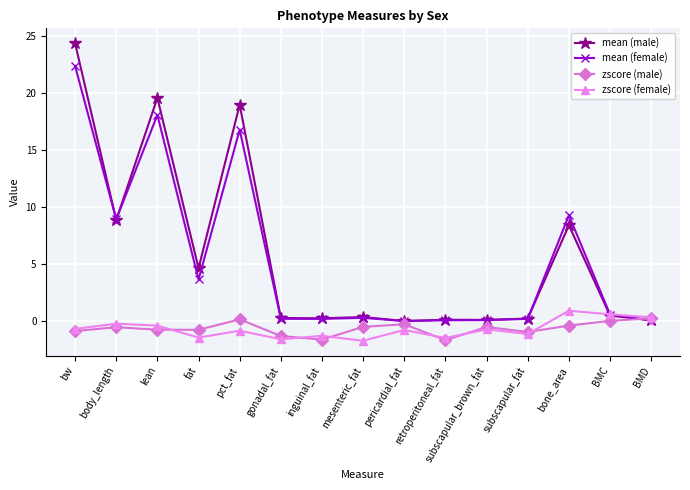

How many categories are shown in the chart?

15